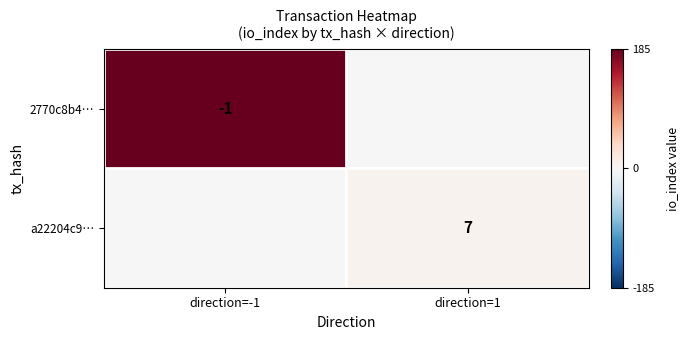

Is it true that a22204c9… equals 7 at direction=1?

True